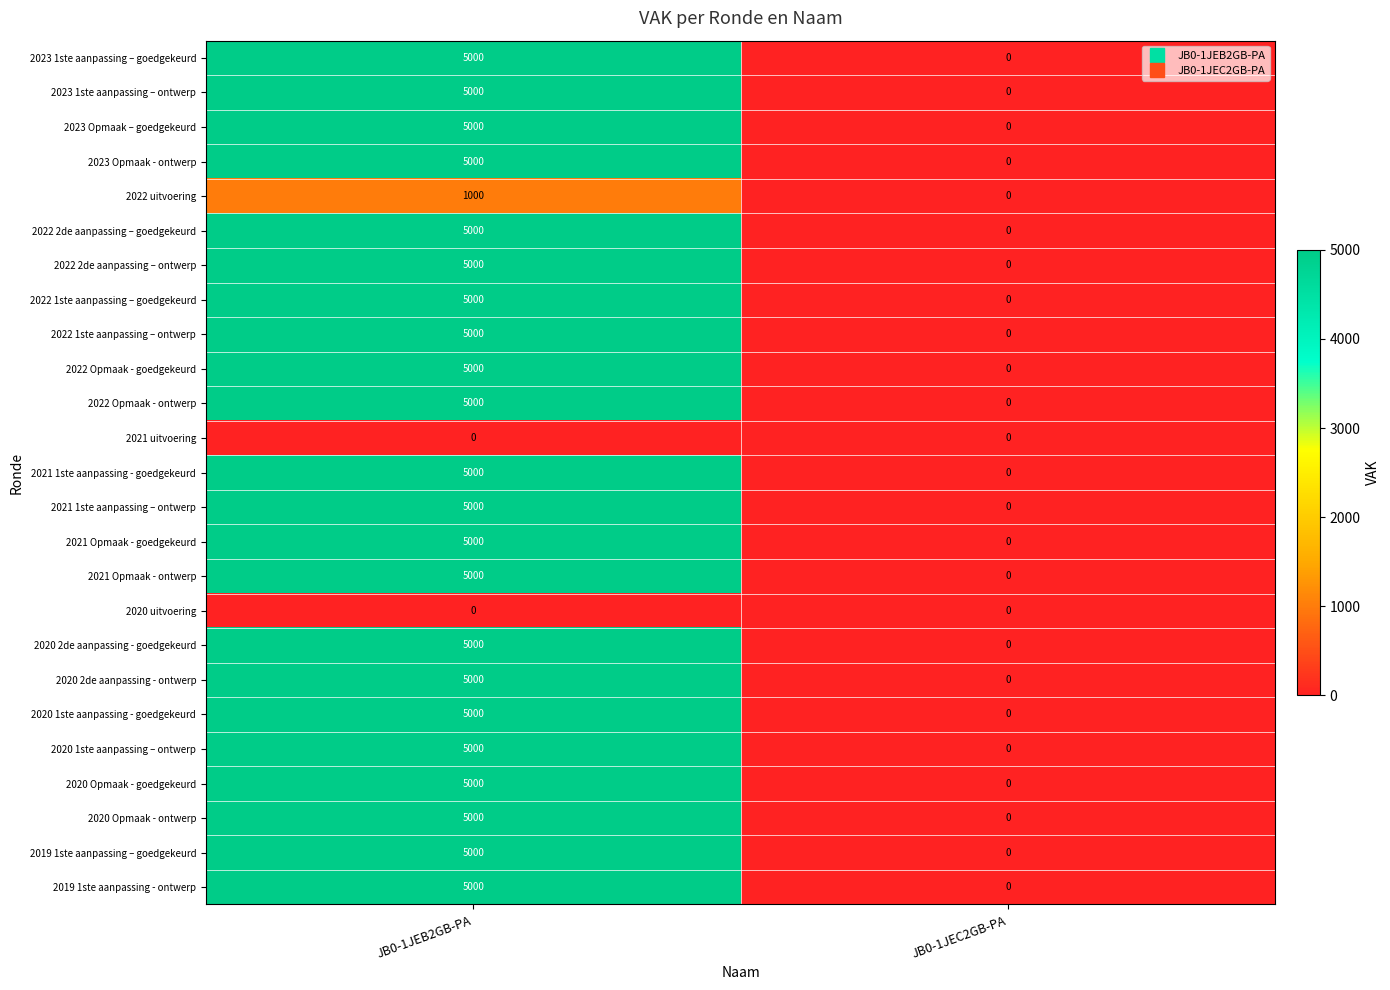

What is the total value across all series at JB0-1JEB2GB-PA?

111000